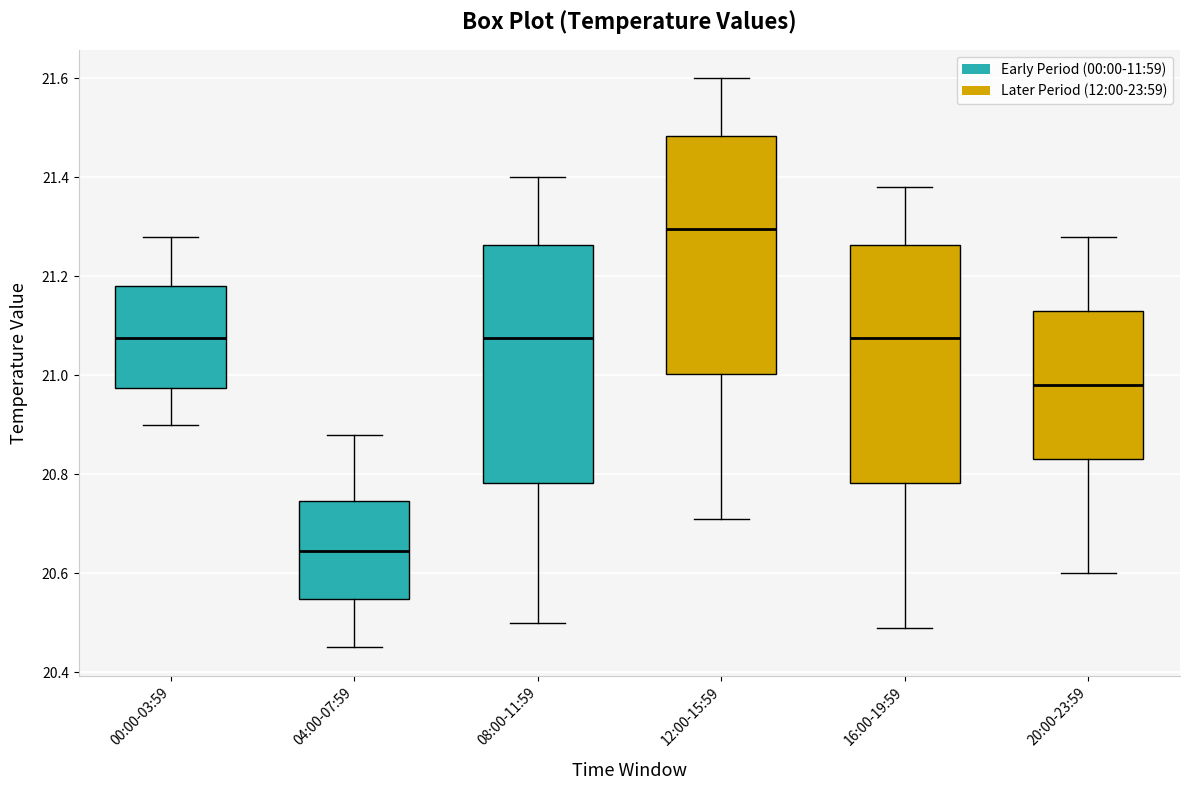

Which box's median line is the lowest?

04:00-07:59